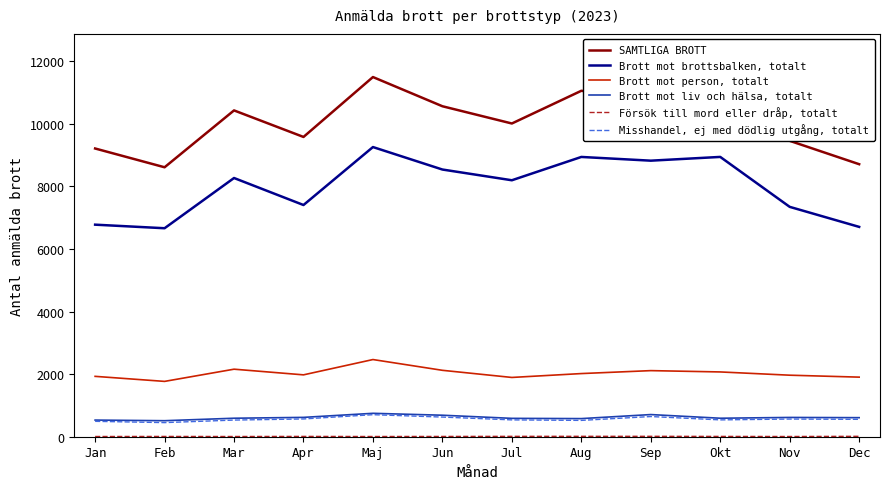

What is the highest value of the Brott mot brottsbalken, totalt series?

9256